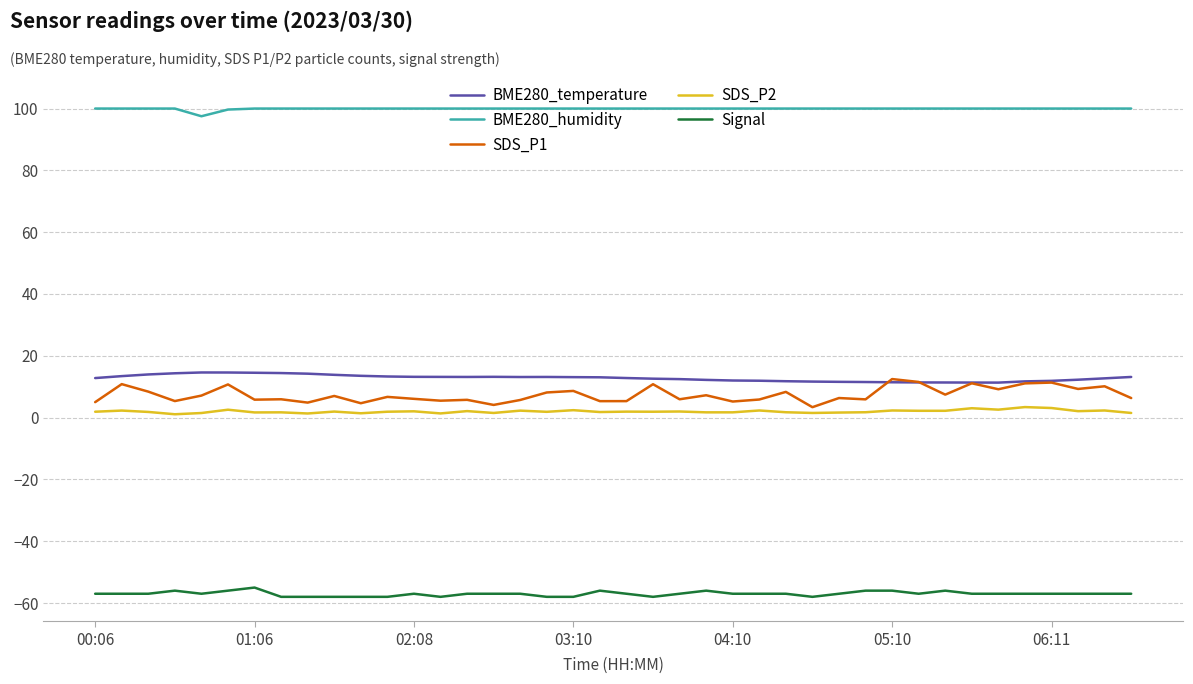

True or false: Signal and BME280_temperature cross at least once.

False